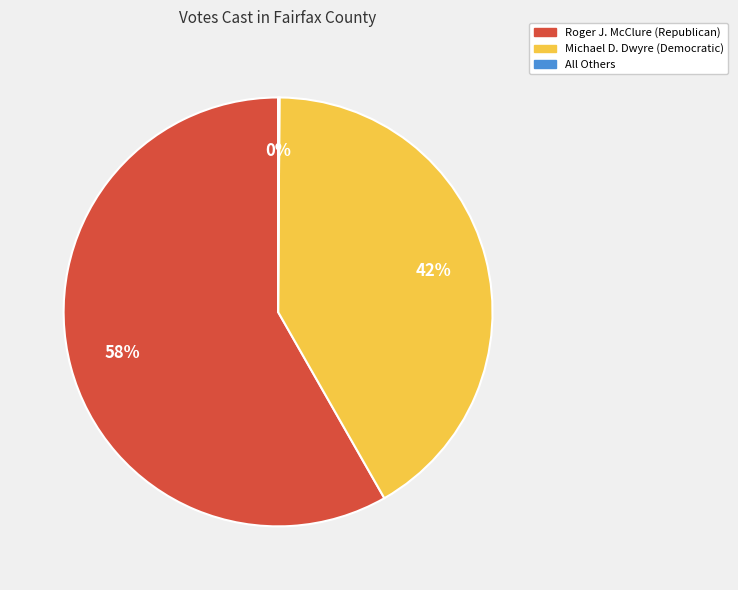

Combined, do Roger J. McClure (Republican) and Michael D. Dwyre (Democratic) account for over 50%?

Yes